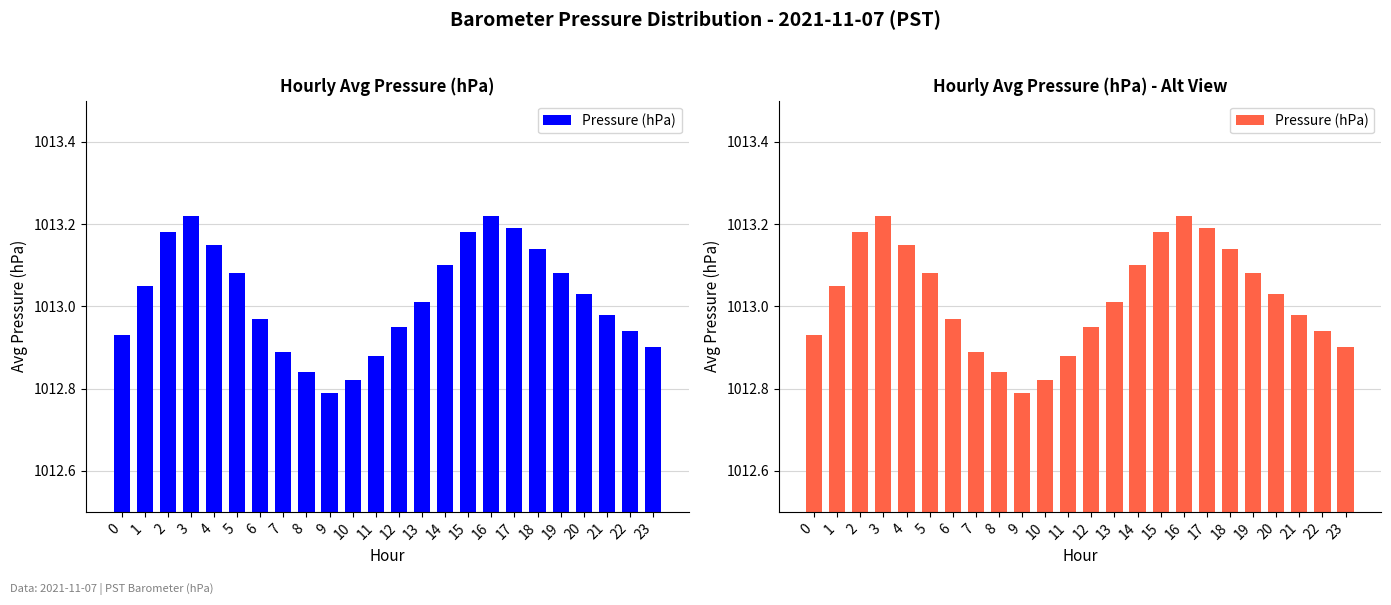

Between 1 and 20, which is larger?

1